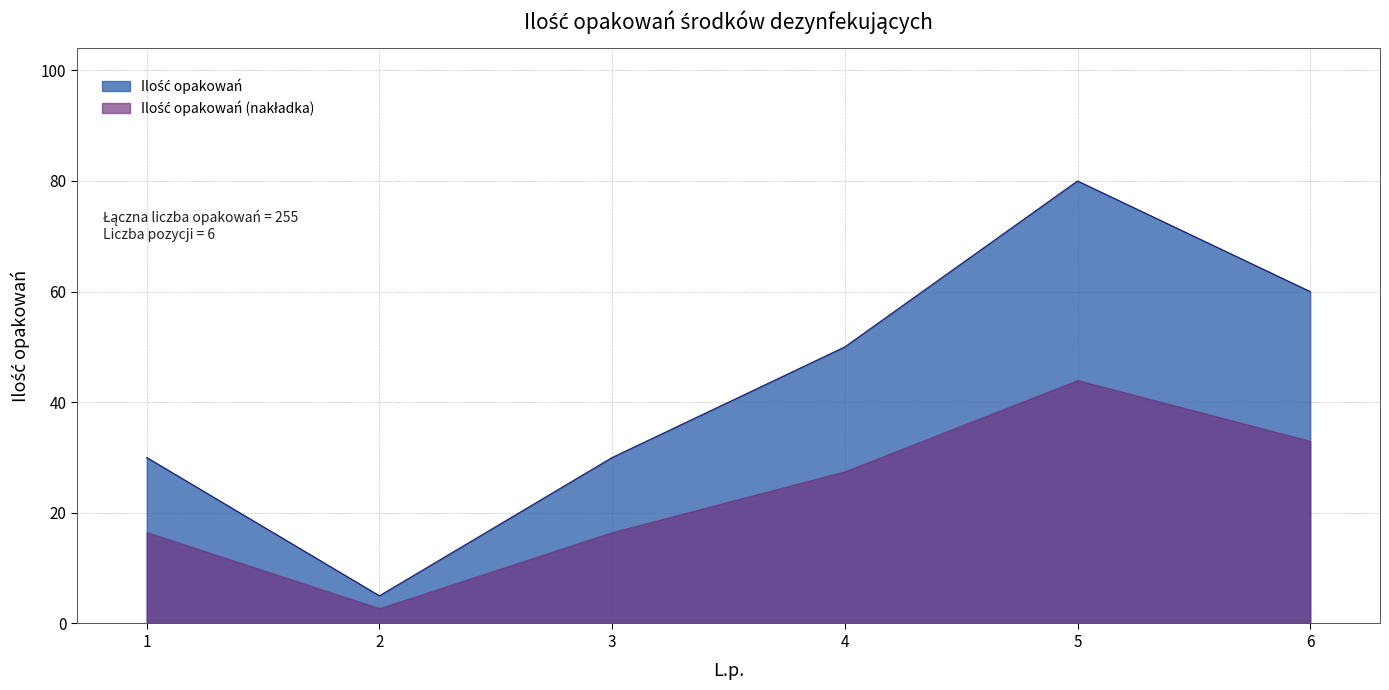

Is it true that the value at 3 is 43?

False